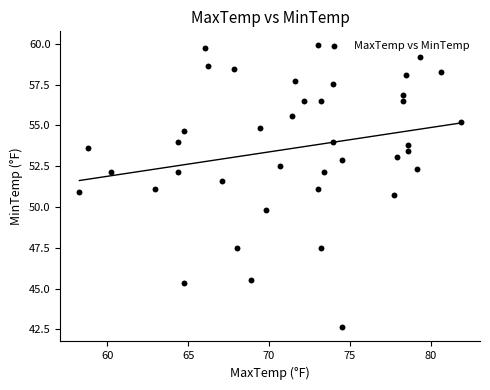

What is the range of Y values (max minus min)?

17.3